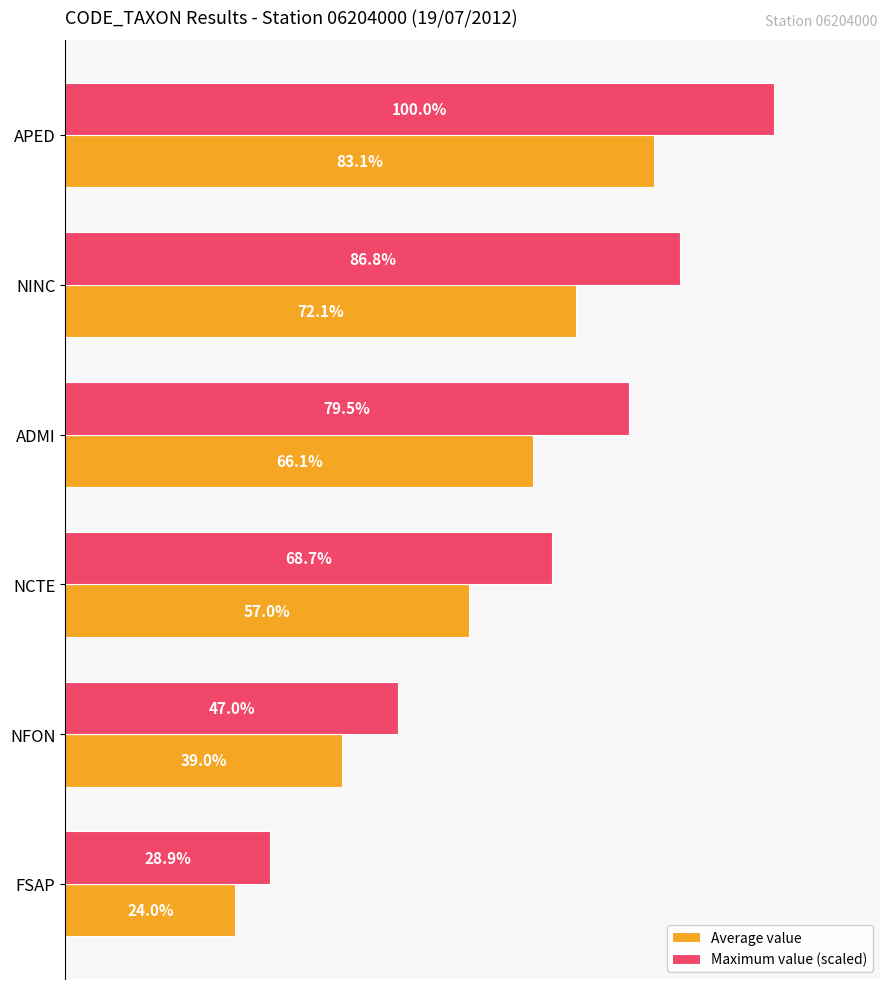

Which series has the largest total across all categories?

Maximum value (scaled)